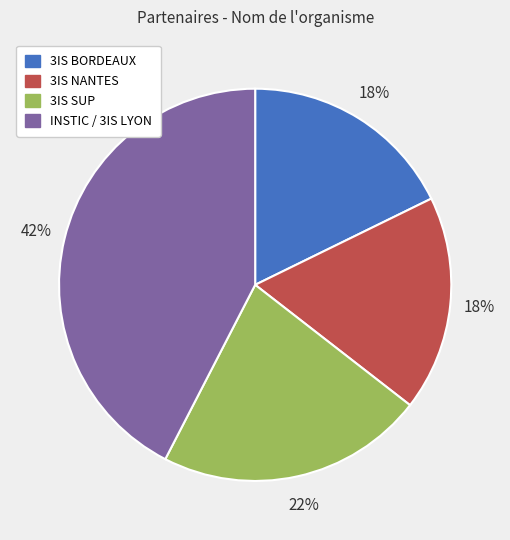

The 3IS SUP slice represents 22% of the pie. True or false?

True